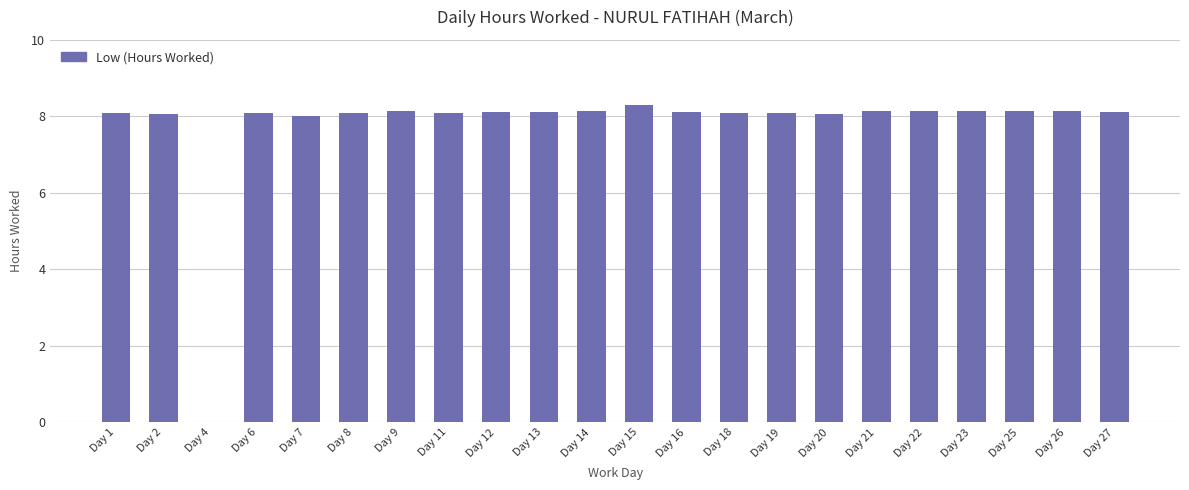

Where does the data first go above 8?

Day 1